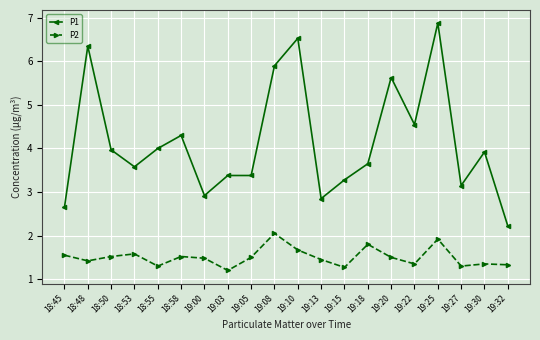

How many lines are shown in the chart?

2